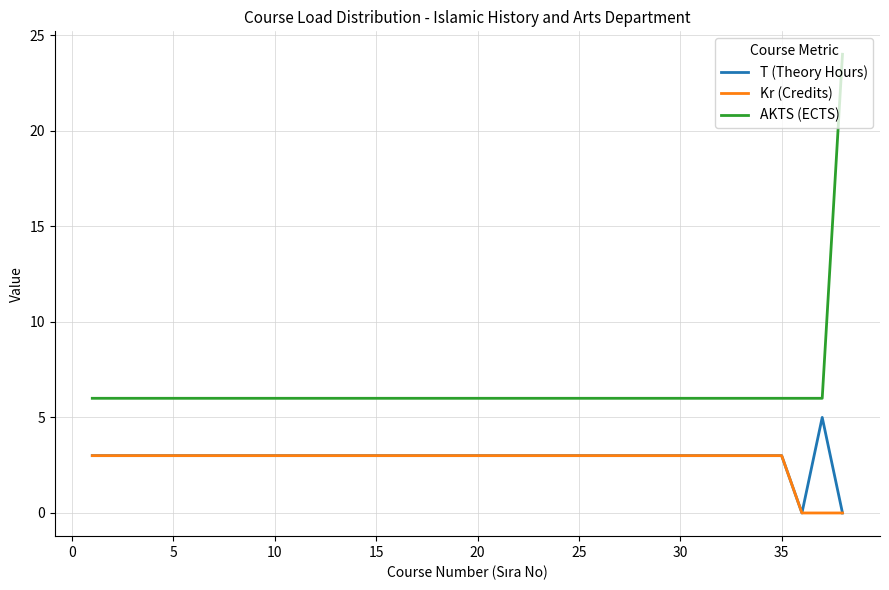

Which series has the largest total across all categories?

AKTS (ECTS)